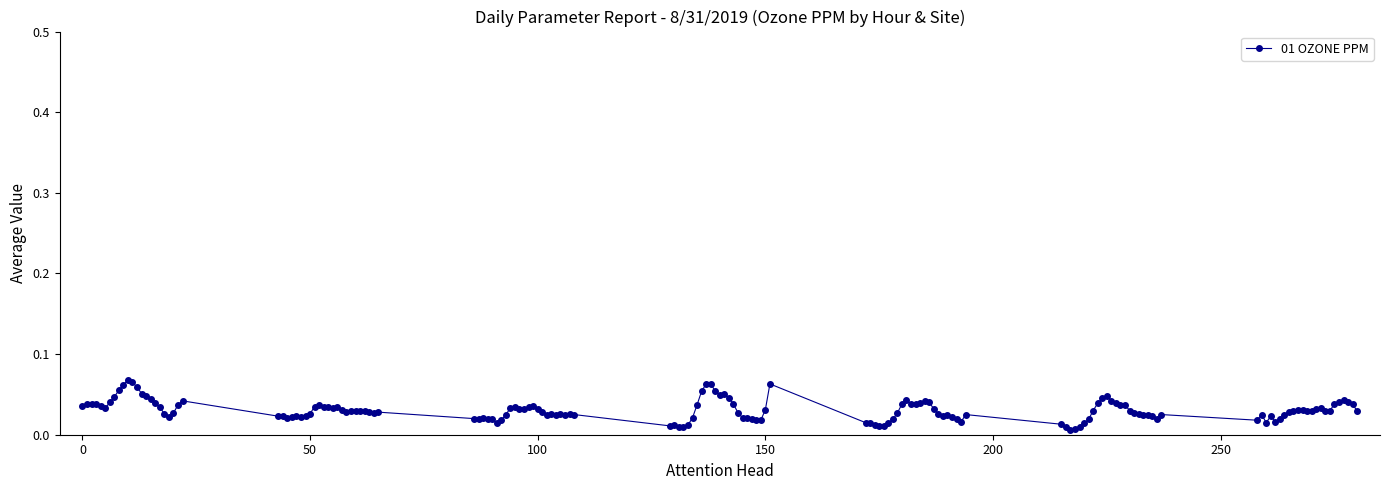

What is the sum of all values?

4.8